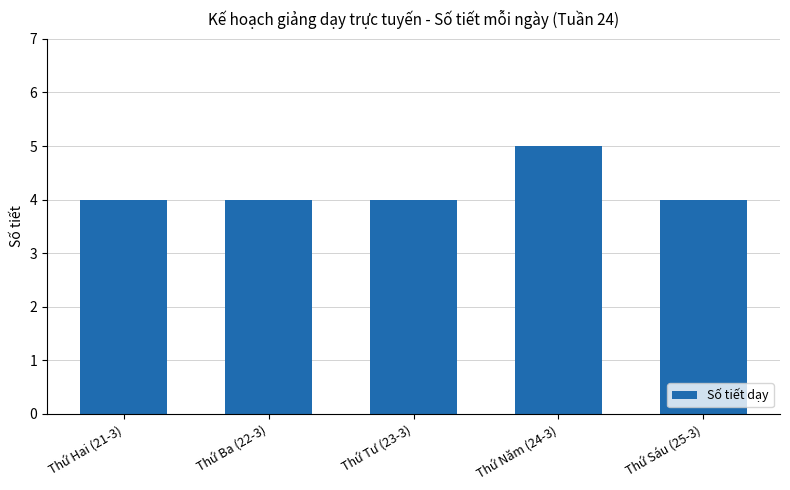

What is the label of the 4th bar from the right?

Thứ Ba (22-3)